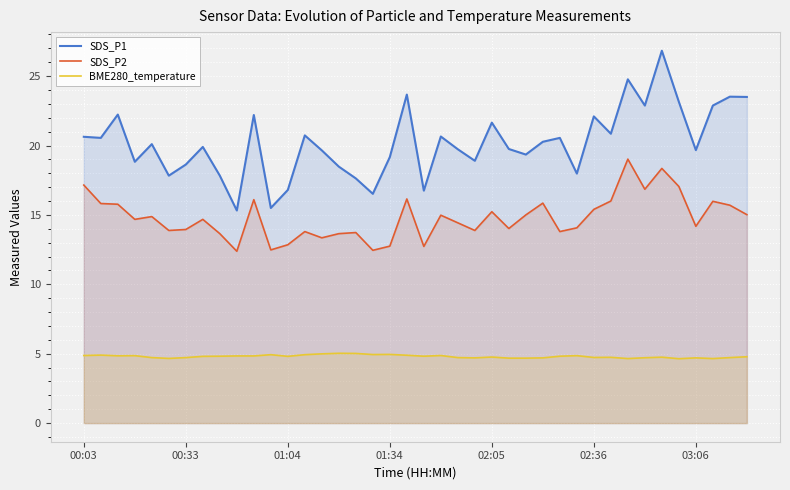

True or false: SDS_P1 and SDS_P2 intersect in this chart.

False